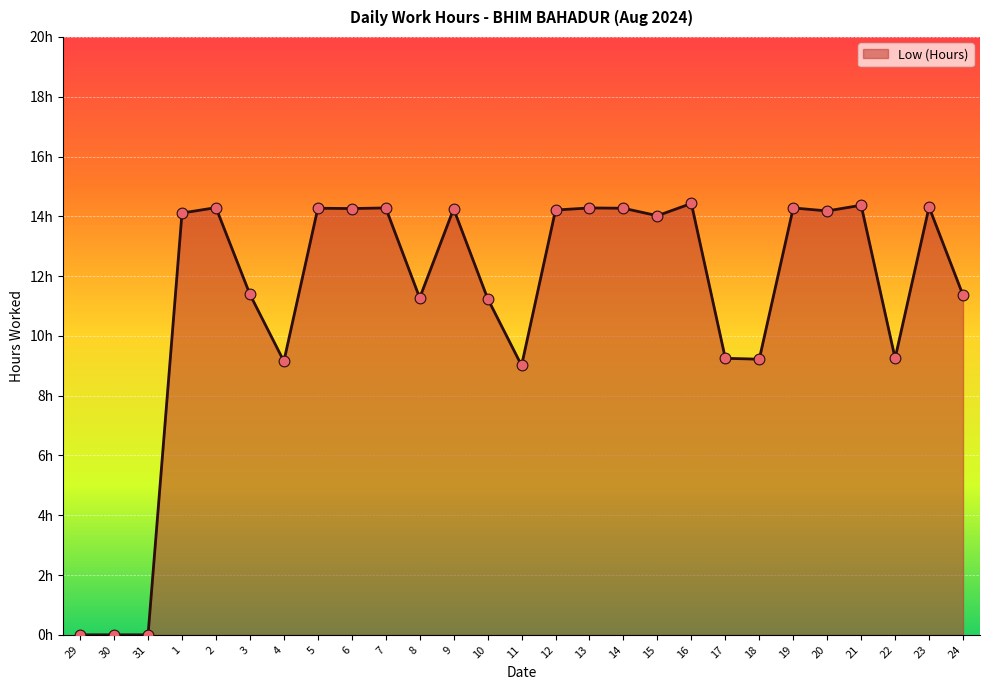

Approximately how many times larger is the value at 15 compared to 22?

1.5